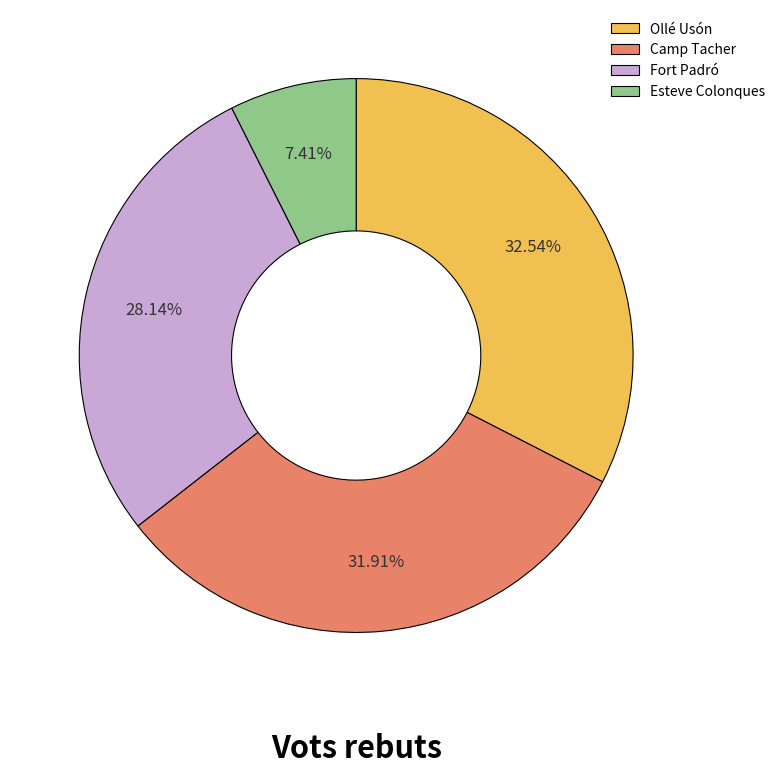

Rank the categories by value from lowest to highest.

Esteve Colonques, Fort Padró, Camp Tacher, Ollé Usón